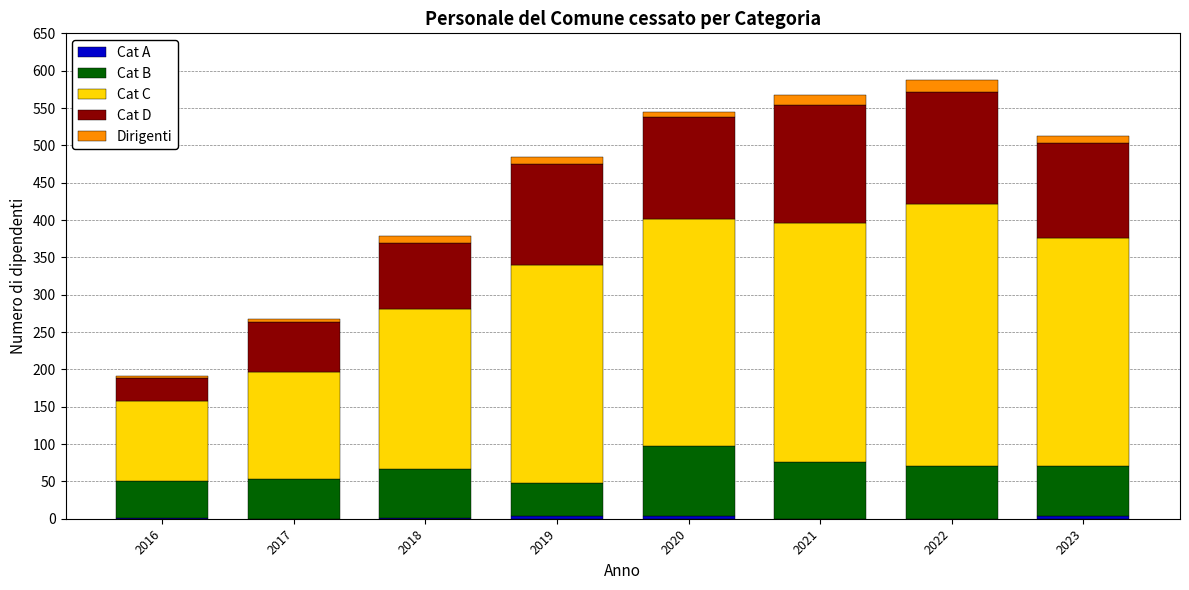

What is the total value across all series at 2021?

567